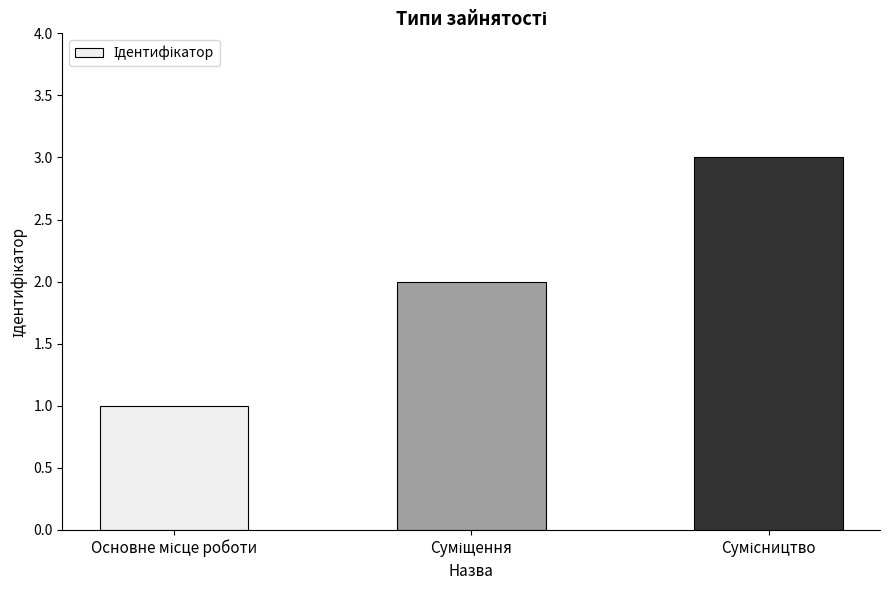

What is the sum of all values?

6